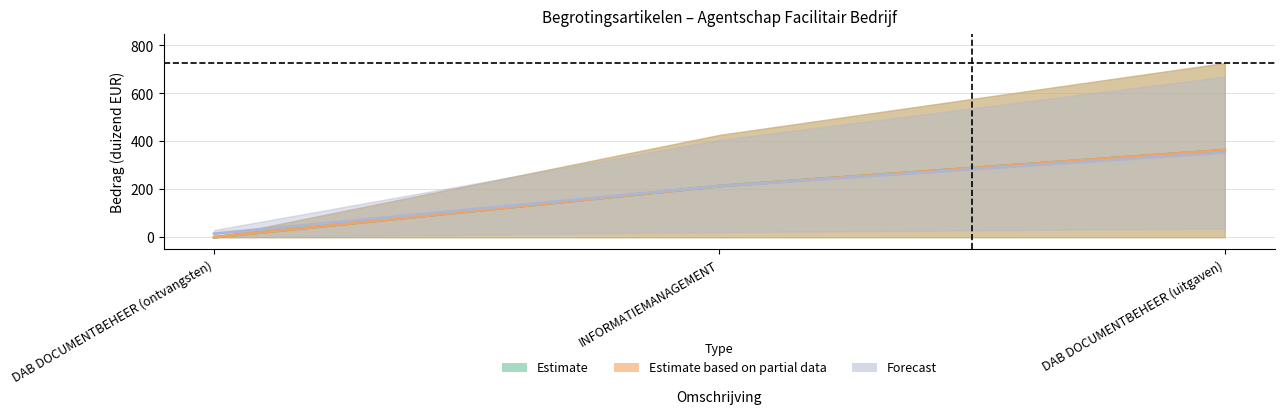

Which category has the highest value across all series?

DAB DOCUMENTBEHEER (uitgaven)